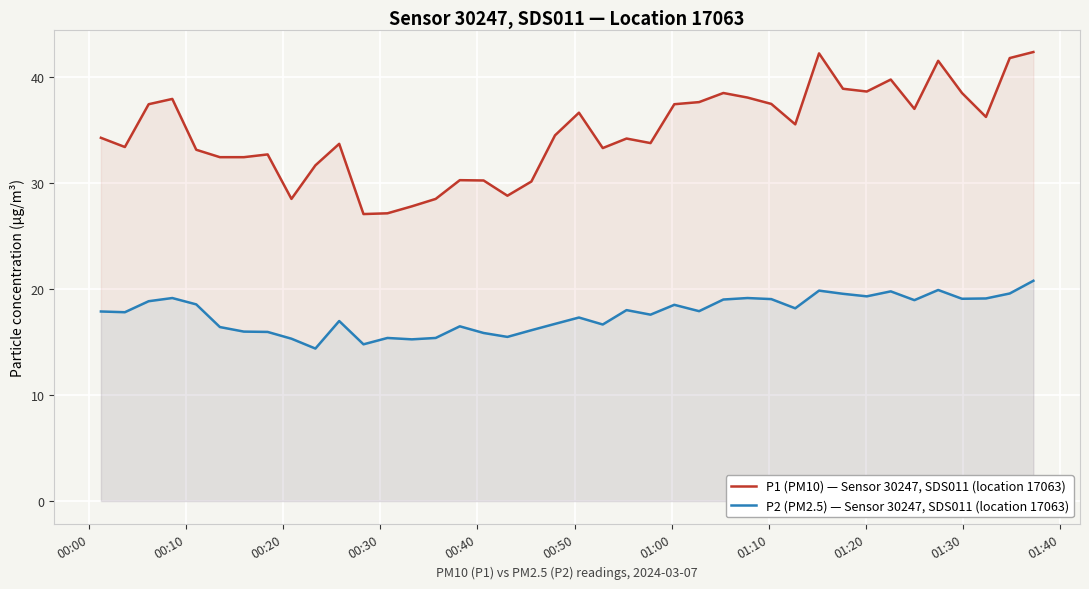

How many values in the P1 (PM10) — Sensor 30247, SDS011 (location 17063) series are below 34?

18